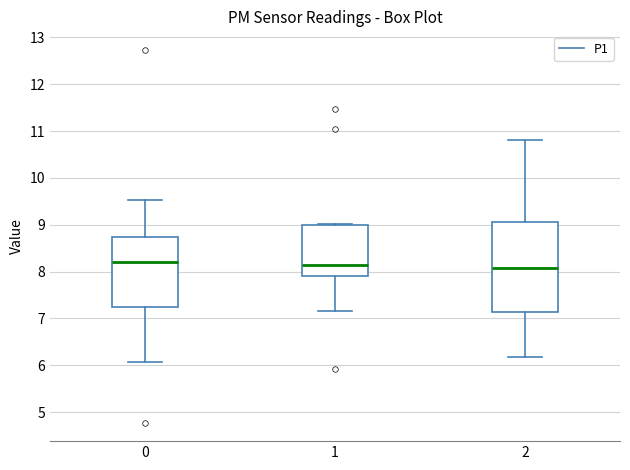

Reading left to right, read every box against the y-axis: the position of its median line, the range the box covers, and the ends of its whiskers. The values are not printed on the chart, so give them approximately, as read against the axis.

0: median 8.2, box 7.3 to 8.7, whiskers 6.1 to 9.5
1: median 8.2, box 7.9 to 9.0, whiskers 7.2 to 9.0
2: median 8.1, box 7.1 to 9.1, whiskers 6.2 to 10.8